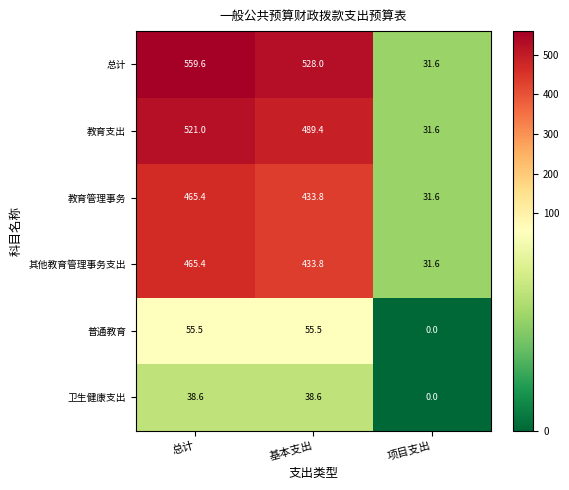

True or false: 教育管理事务 has a value of 433.8 at 基本支出.

True